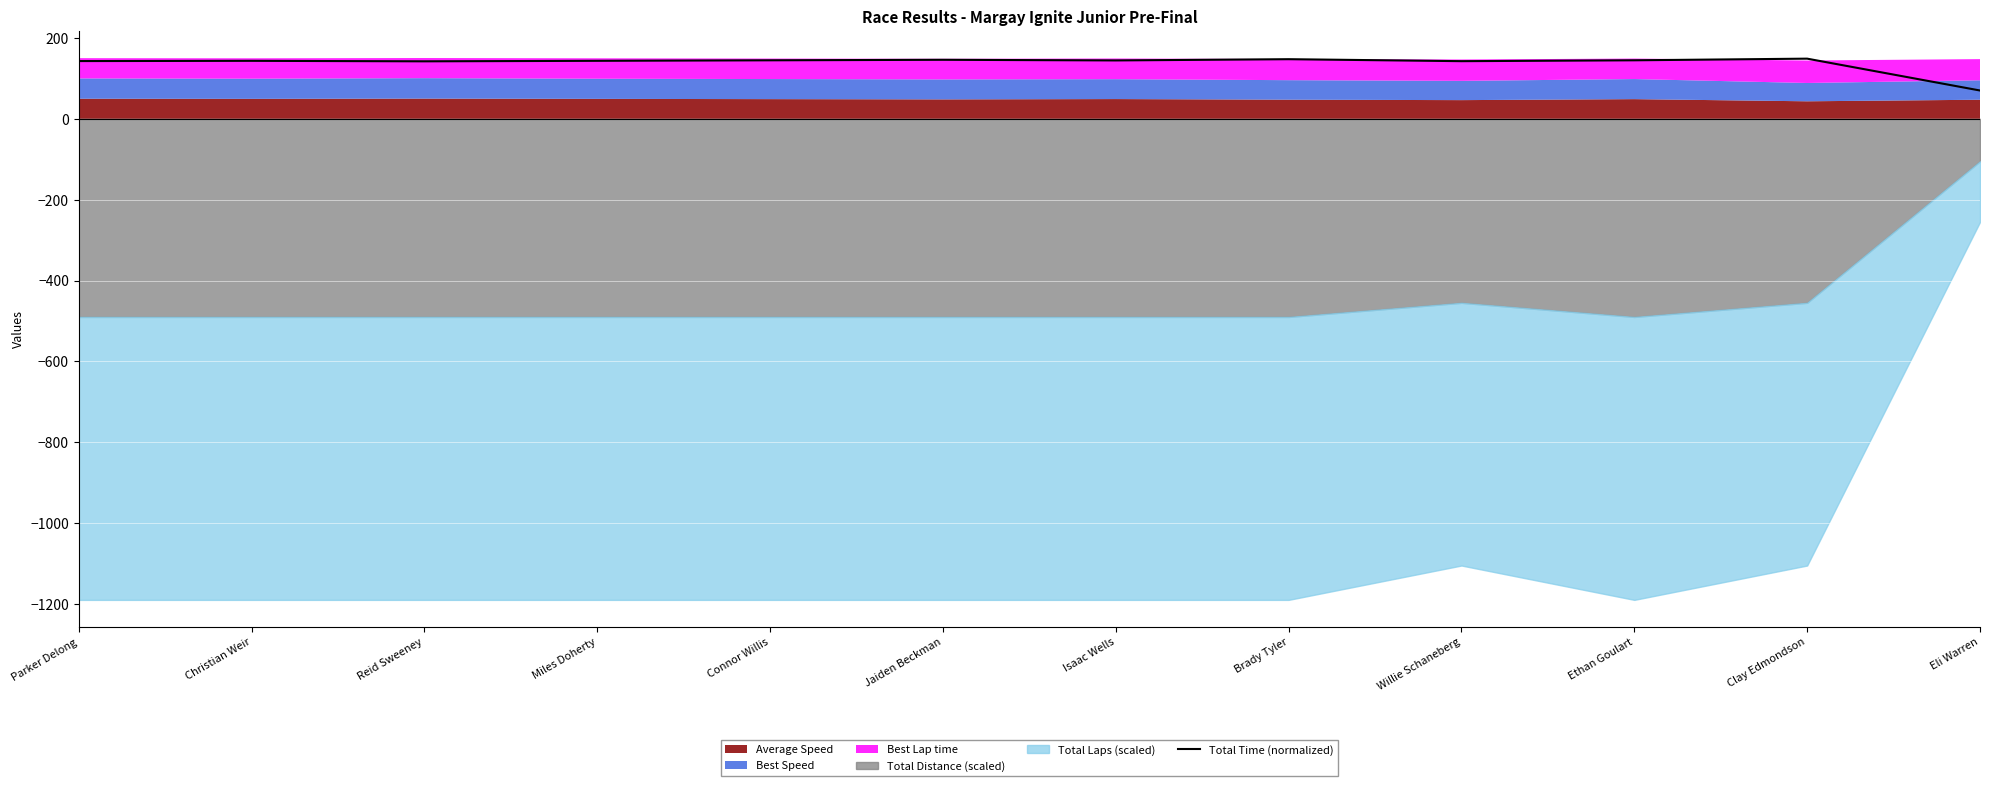

What value does the data have at Willie Schaneberg?

142.8